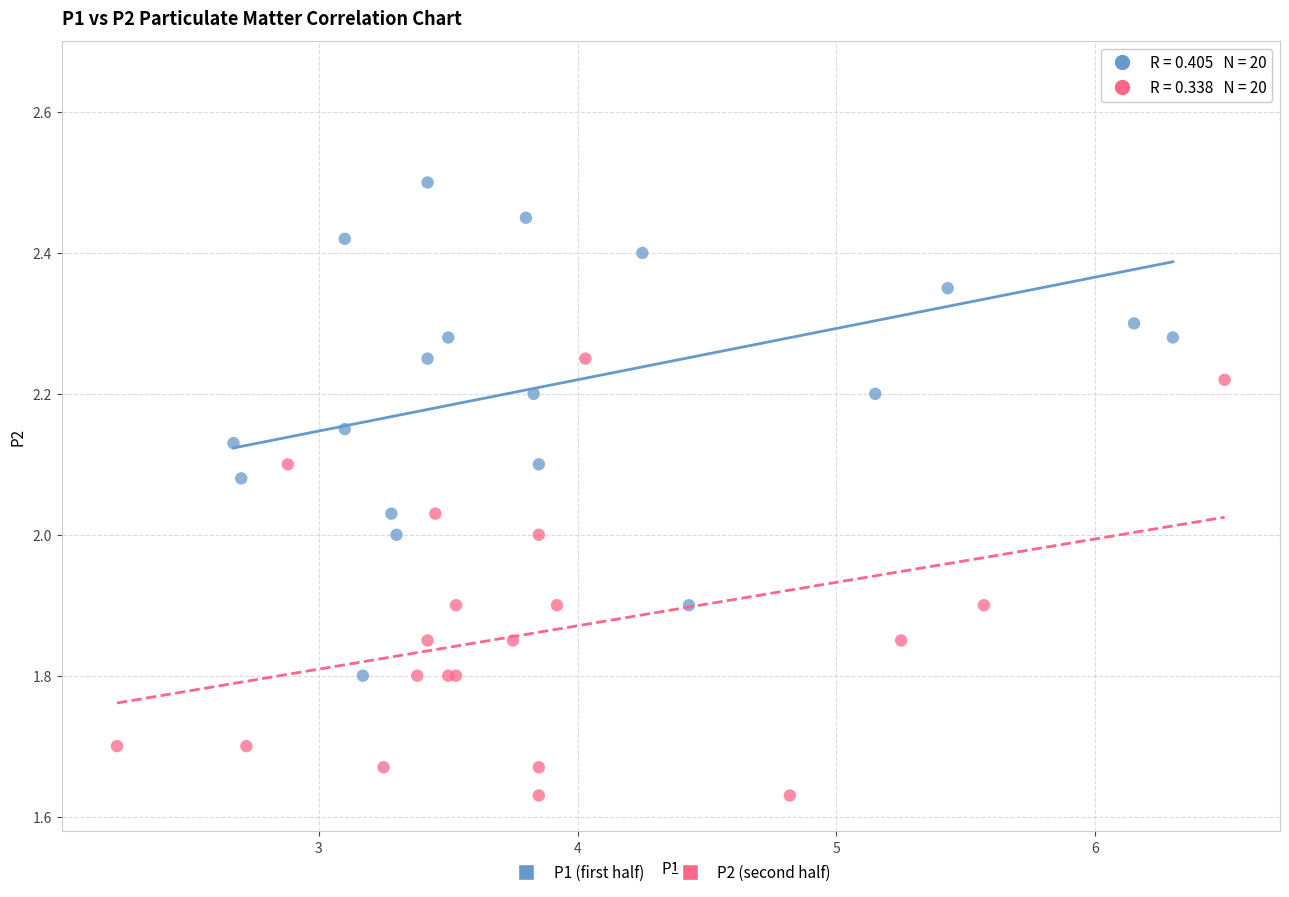

Which series reaches the minimum Y coordinate?

P2 (second half)